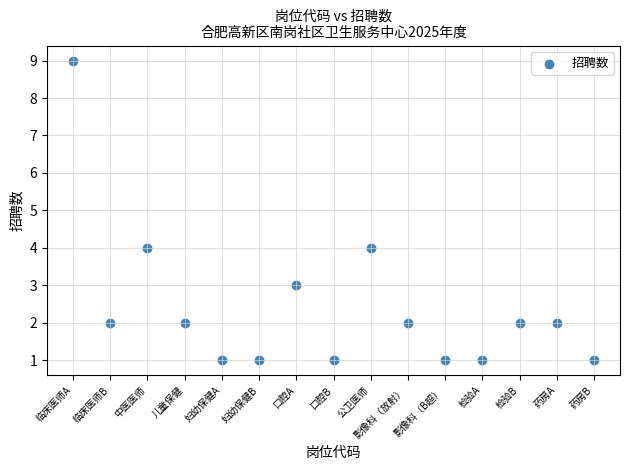

What is the range of X values (max minus min)?

14